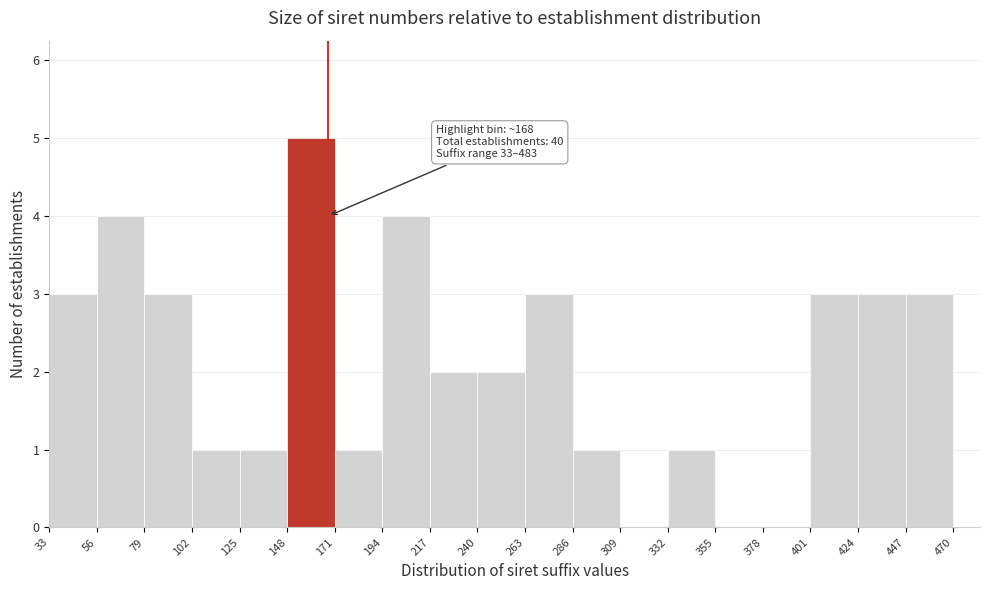

Around what value on the x-axis is the tallest bar? Give the approximate position of its centre, as read against the axis.

160